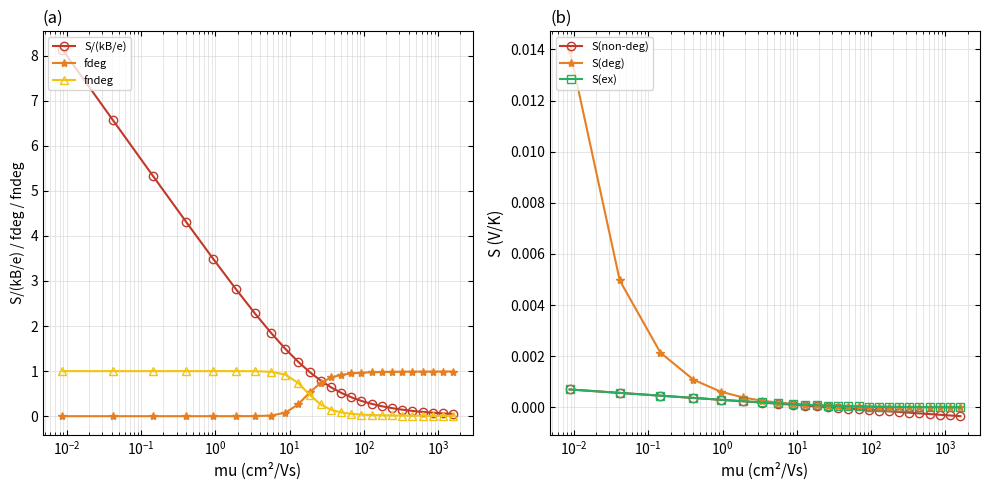

What are all the series names shown in the legend?

S/(kB/e), fdeg, fndeg, S(non-deg), S(deg), S(ex)